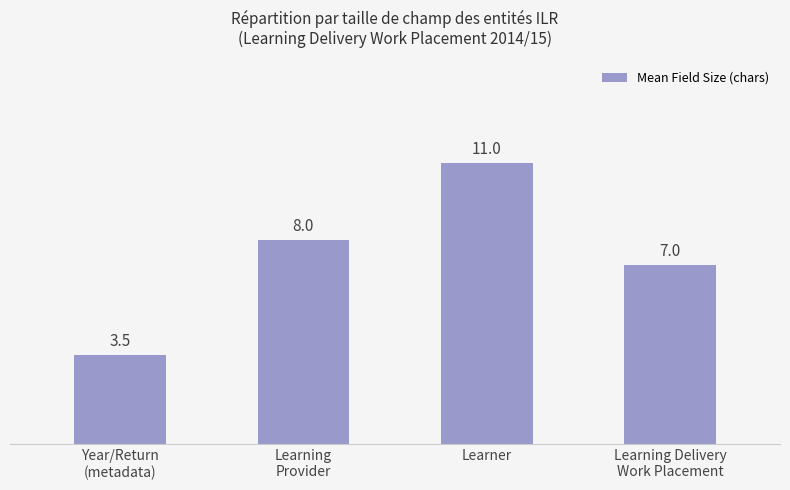

At which category does the chart reach its peak across all series?

Learner